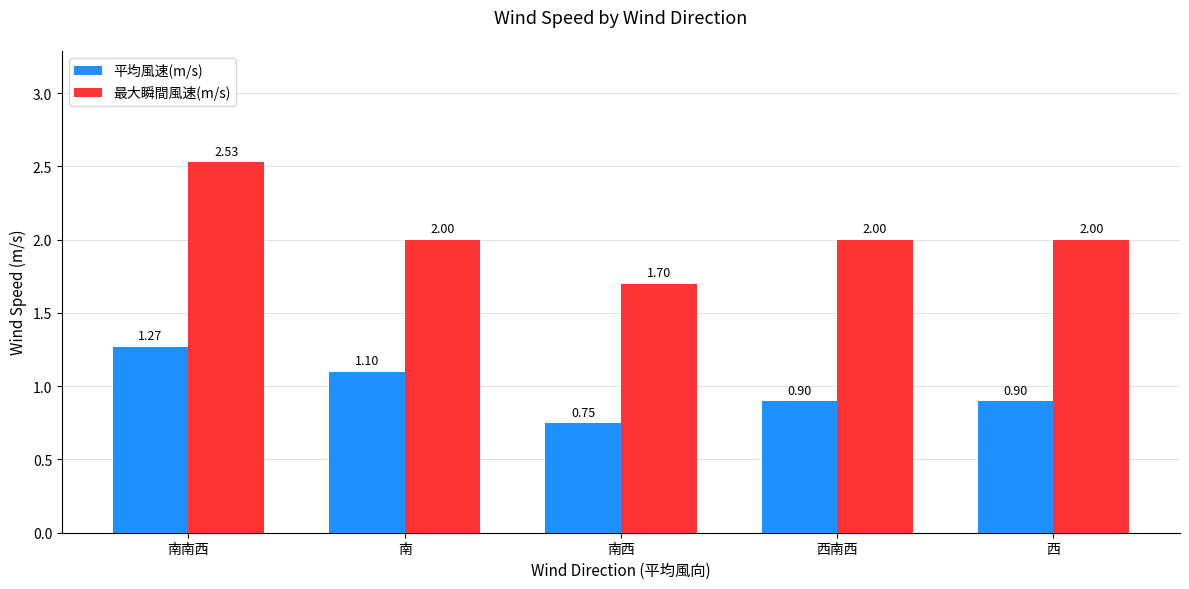

At how many categories does at least one series exceed 1?

5